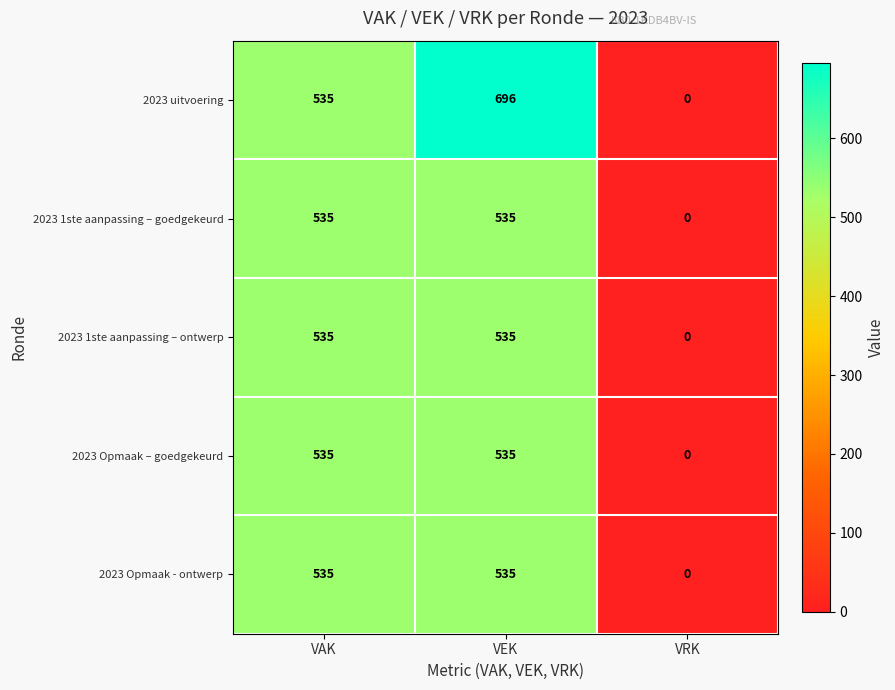

True or false: 2023 1ste aanpassing – ontwerp has a value of 226 at VAK.

False